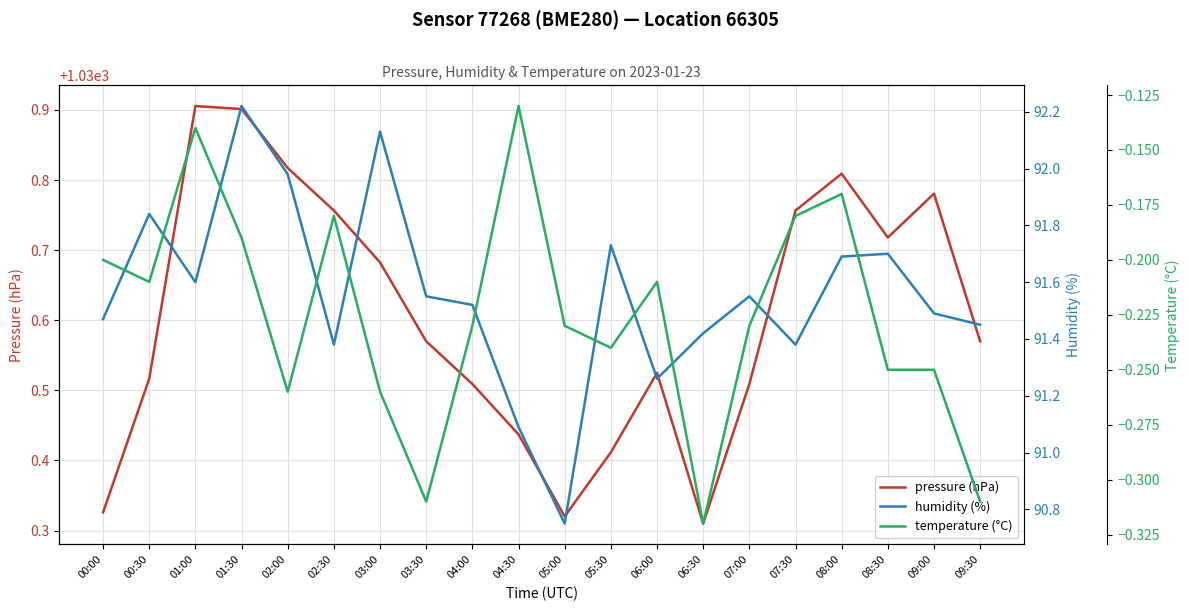

What value does the humidity (%) series have at 09:00?

91.5